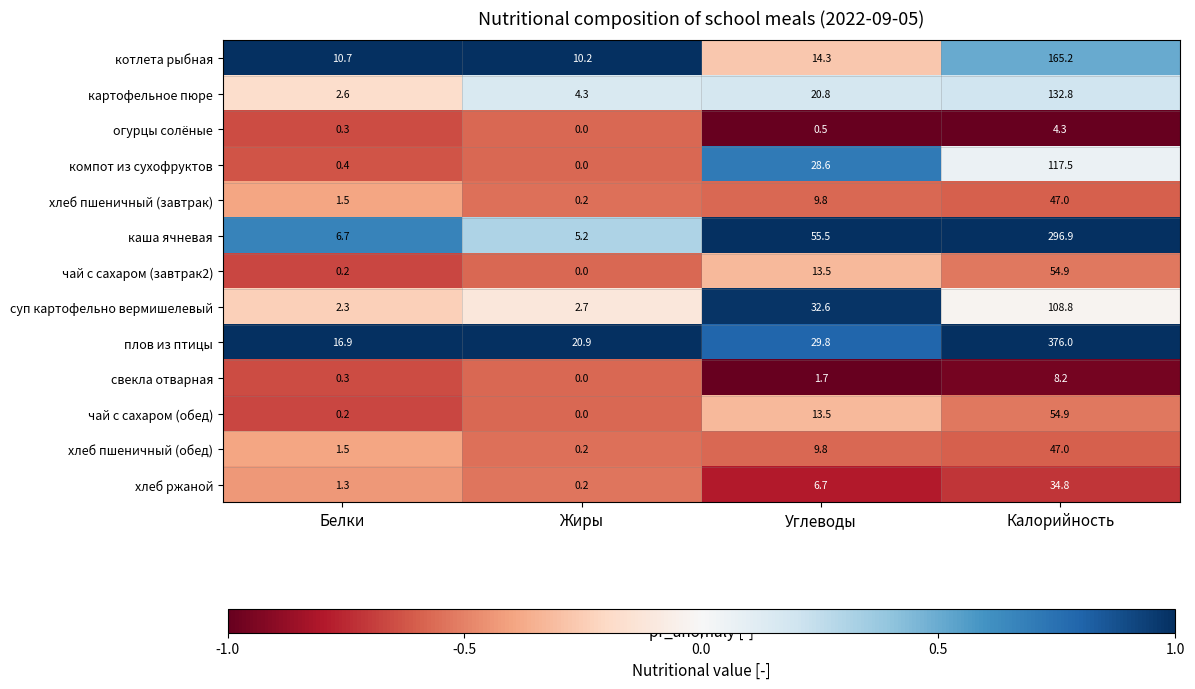

Which series changed the most between Углеводы and Калорийность?

плов из птицы